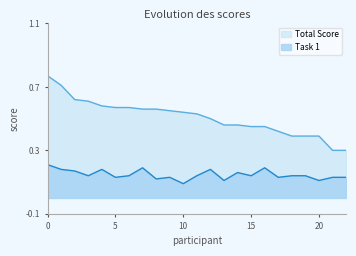

Reading right to left, extract all data points from this chart.

Task 1: 0.1	0.1	0.1	0.1	0.1	0.1	0.2	0.1	0.2	0.1	0.2	0.1	0.1	0.1	0.1	0.2	0.1	0.1	0.2	0.1	0.2	0.2	0.2
Total Score: 0.3	0.3	0.4	0.4	0.4	0.4	0.5	0.5	0.5	0.5	0.5	0.5	0.5	0.6	0.6	0.6	0.6	0.6	0.6	0.6	0.6	0.7	0.8